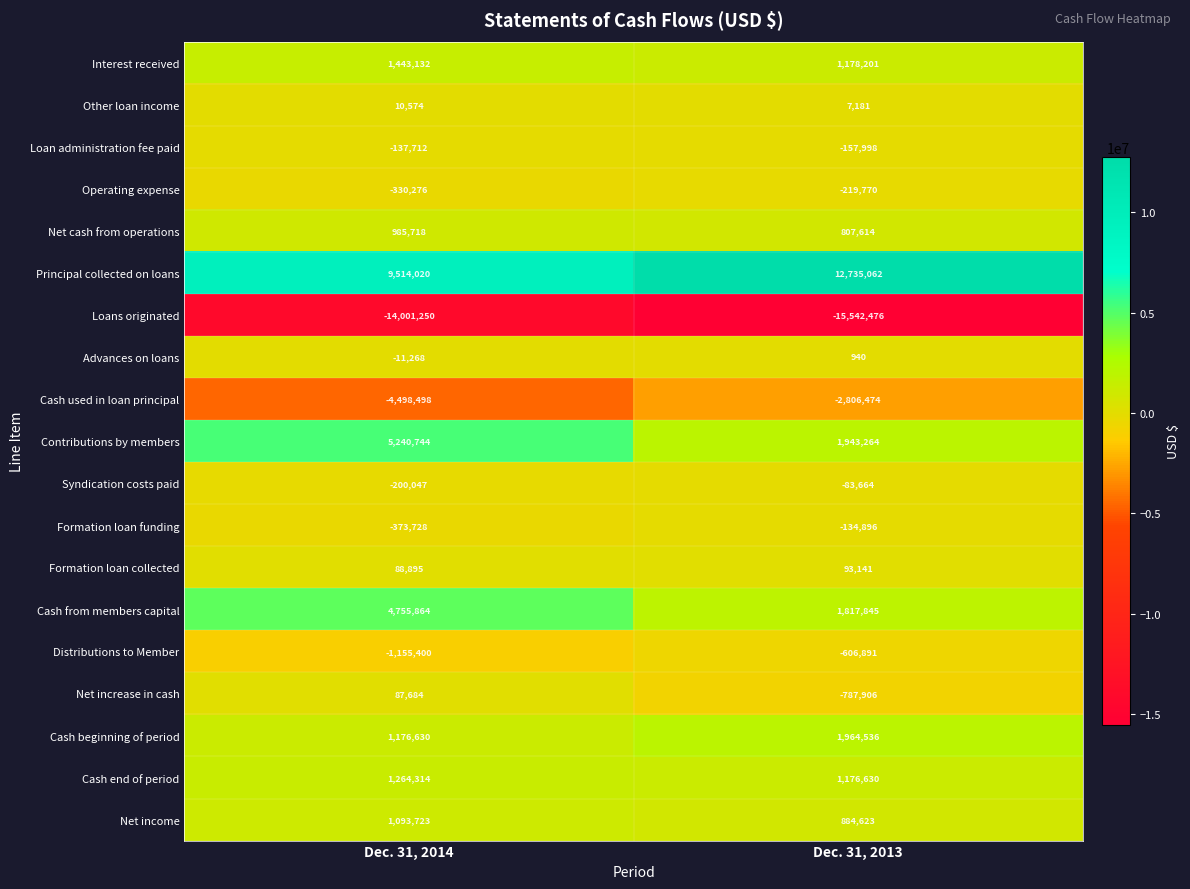

Which series has the largest total across all categories?

Principal collected on loans